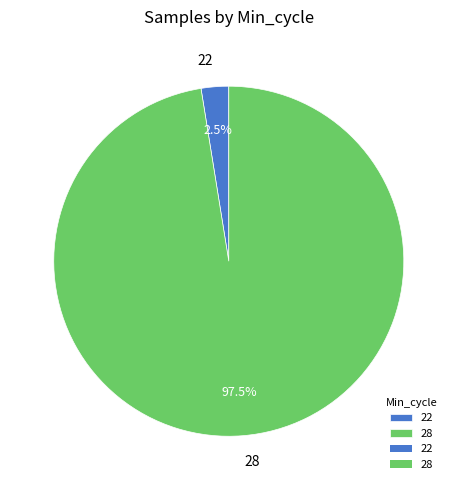

Is 28 the majority of the pie?

Yes